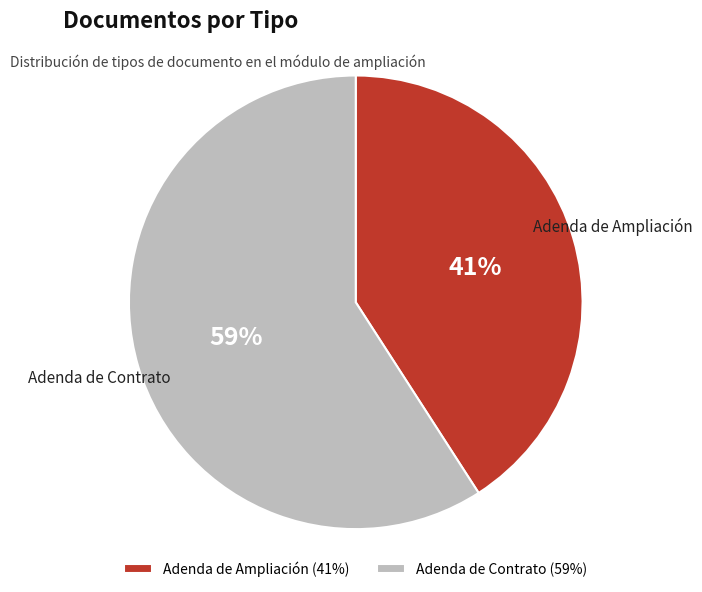

Which slice is the largest?

Adenda de Contrato